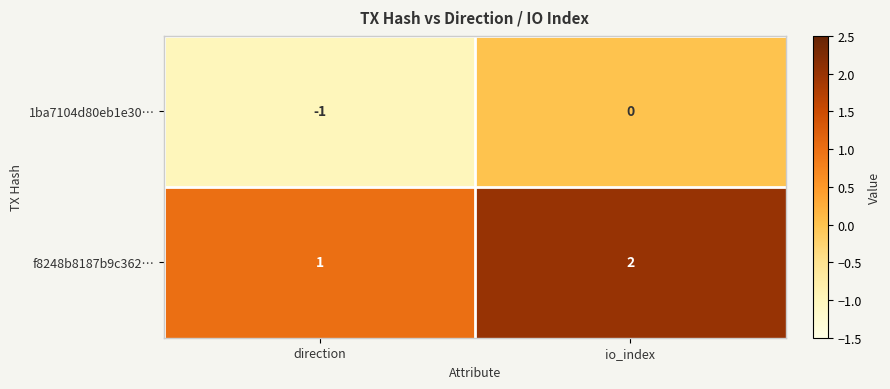

Is it true that f8248b8187b9c362… equals 2 at io_index?

True